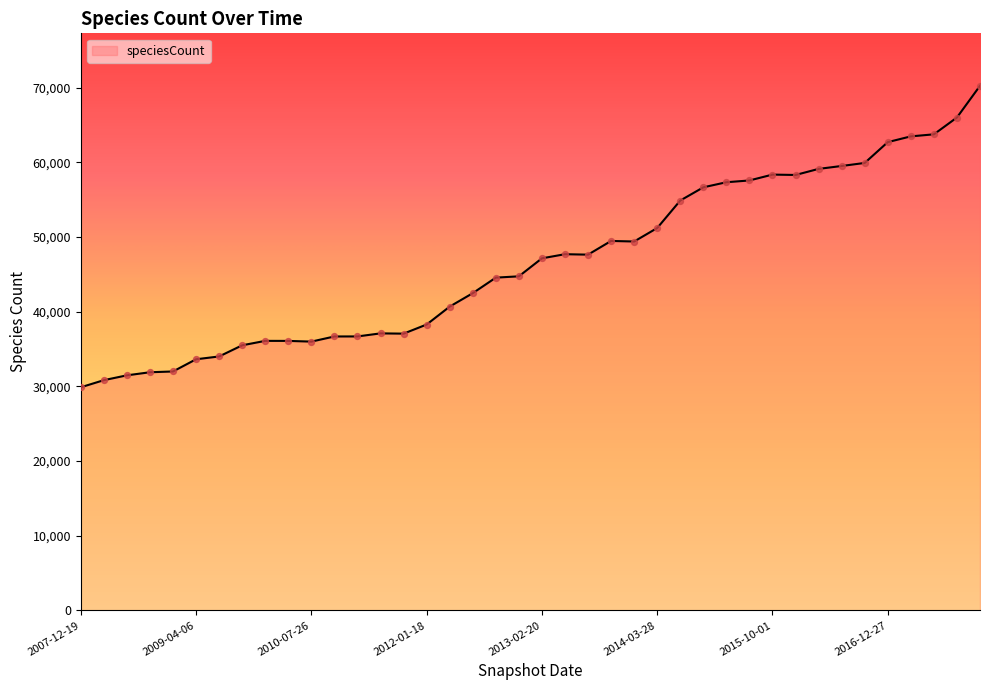

What is the greatest value displayed?

70260